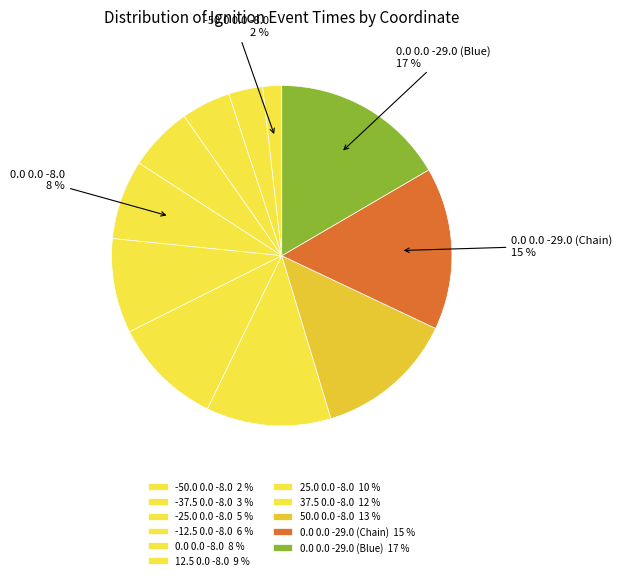

Is it true that -37.5 0.0 -8.0 is 3% of the pie?

True